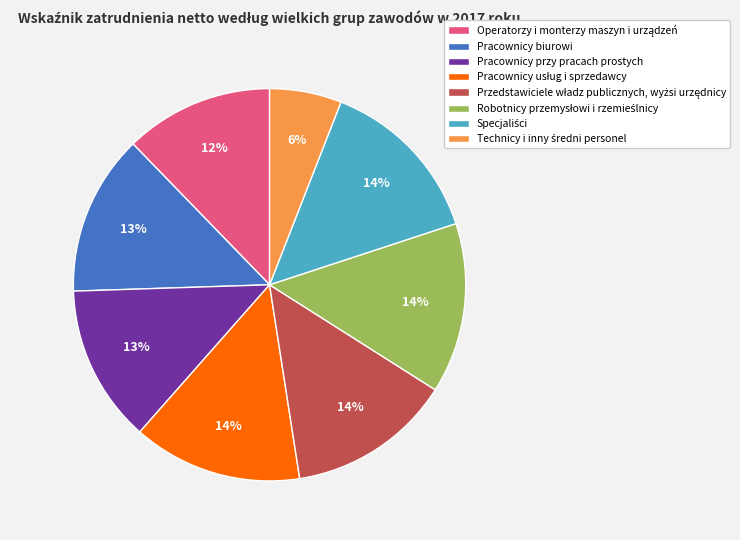

What percentage is the Pracownicy przy pracach prostych slice, to the nearest percent?

13%